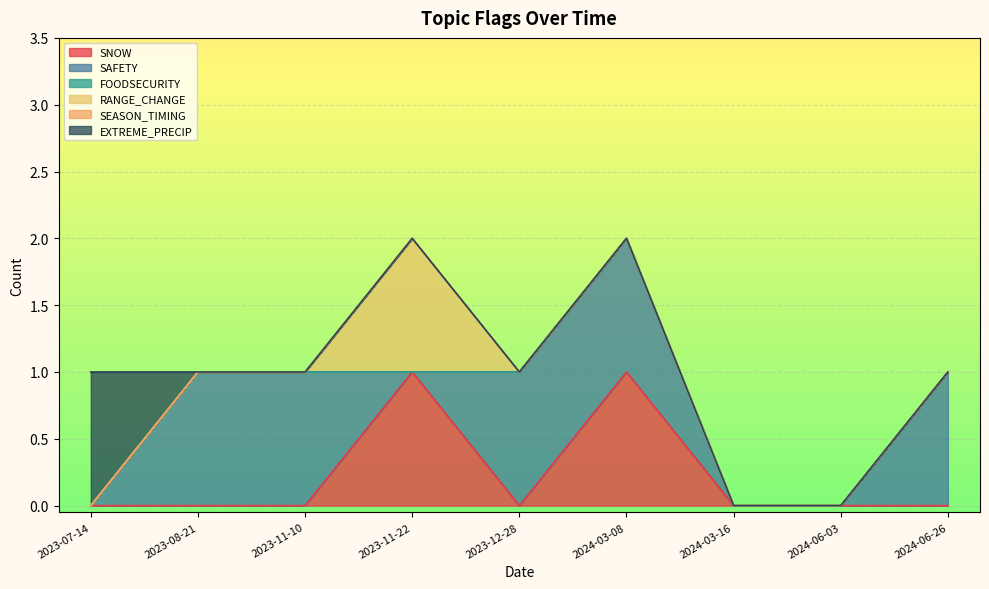

How many values in SAFETY are above zero?

5